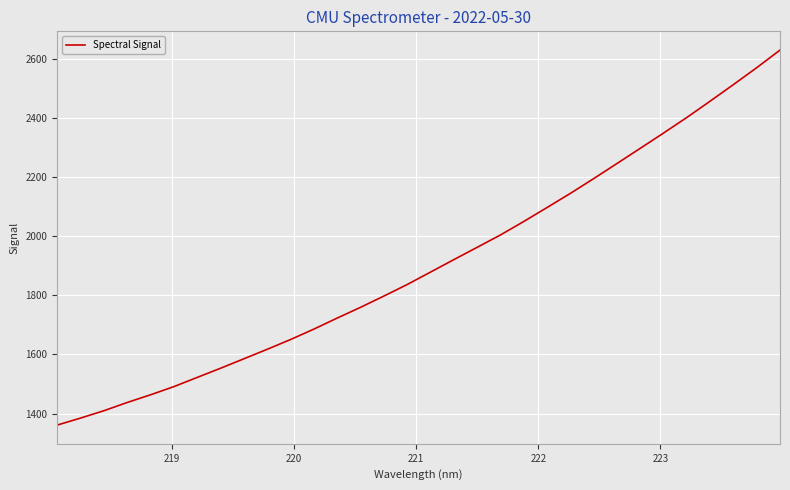

What is the difference between the maximum and minimum values?

1268.8